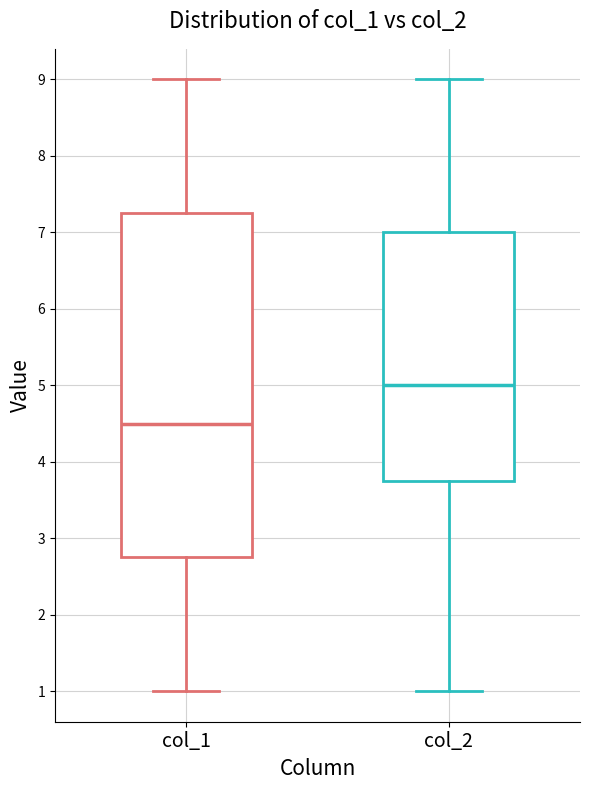

Reading left to right, transcribe this box plot: for each box, give where its median line is, the range the box spans, and where its two whiskers end, as read against the y-axis. The values are not printed on the chart, so give them approximately, as read against the axis.

col_1: median 4.5, box 2.8 to 7.3, whiskers 1.0 to 9.0
col_2: median 5.0, box 3.8 to 7.0, whiskers 1.0 to 9.0